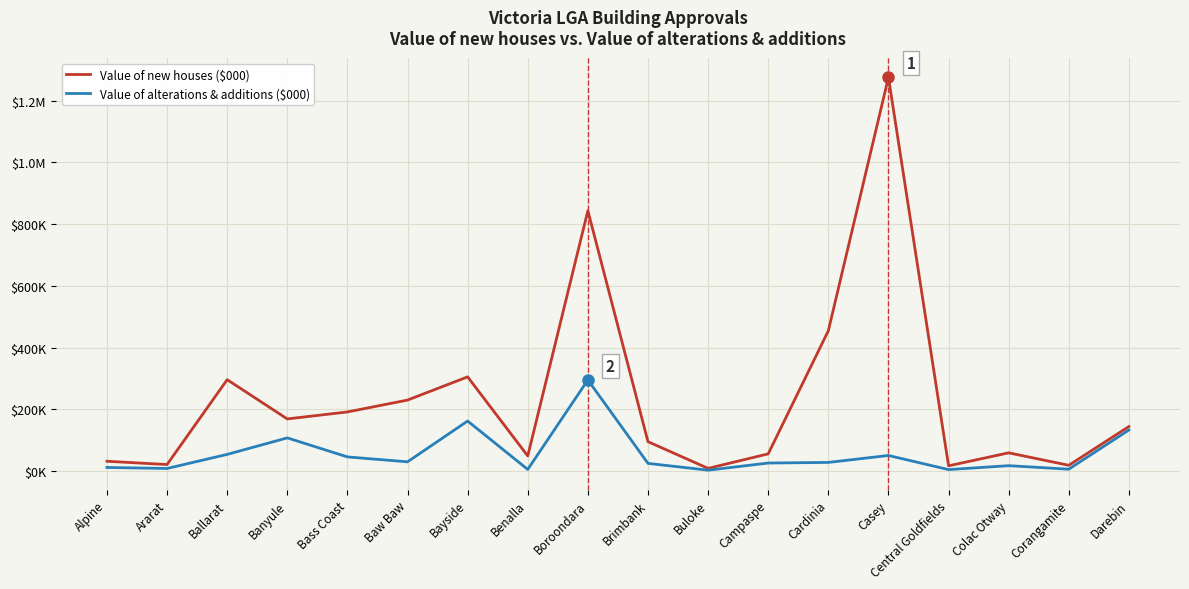

True or false: Value of alterations & additions ($000) has a value of 2301 at Ararat.

False